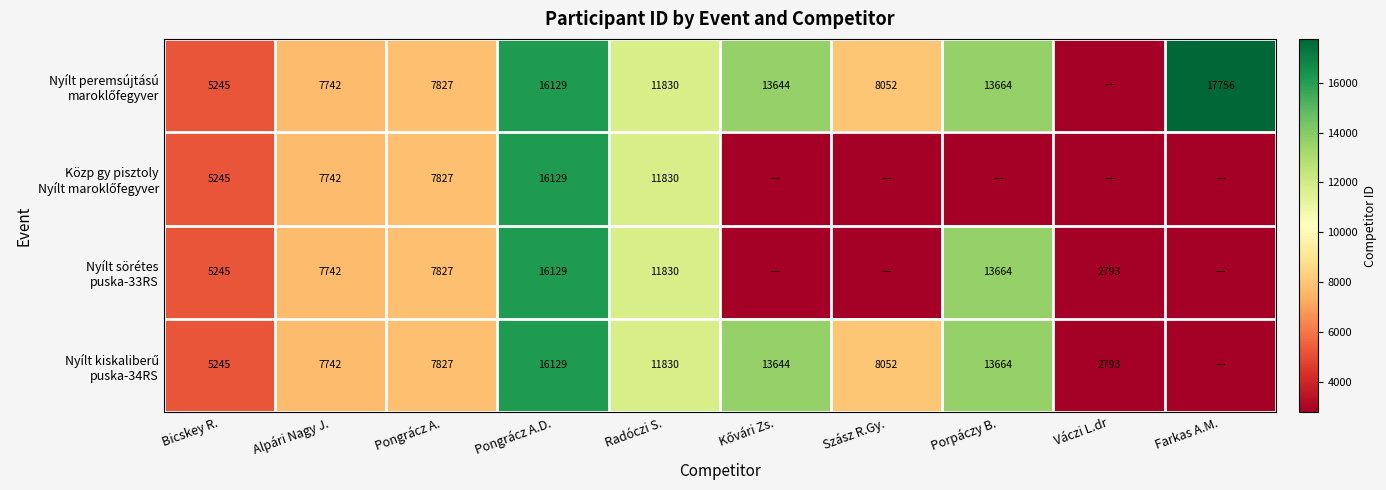

What is the total value across all series at Radóczi S.?

47320